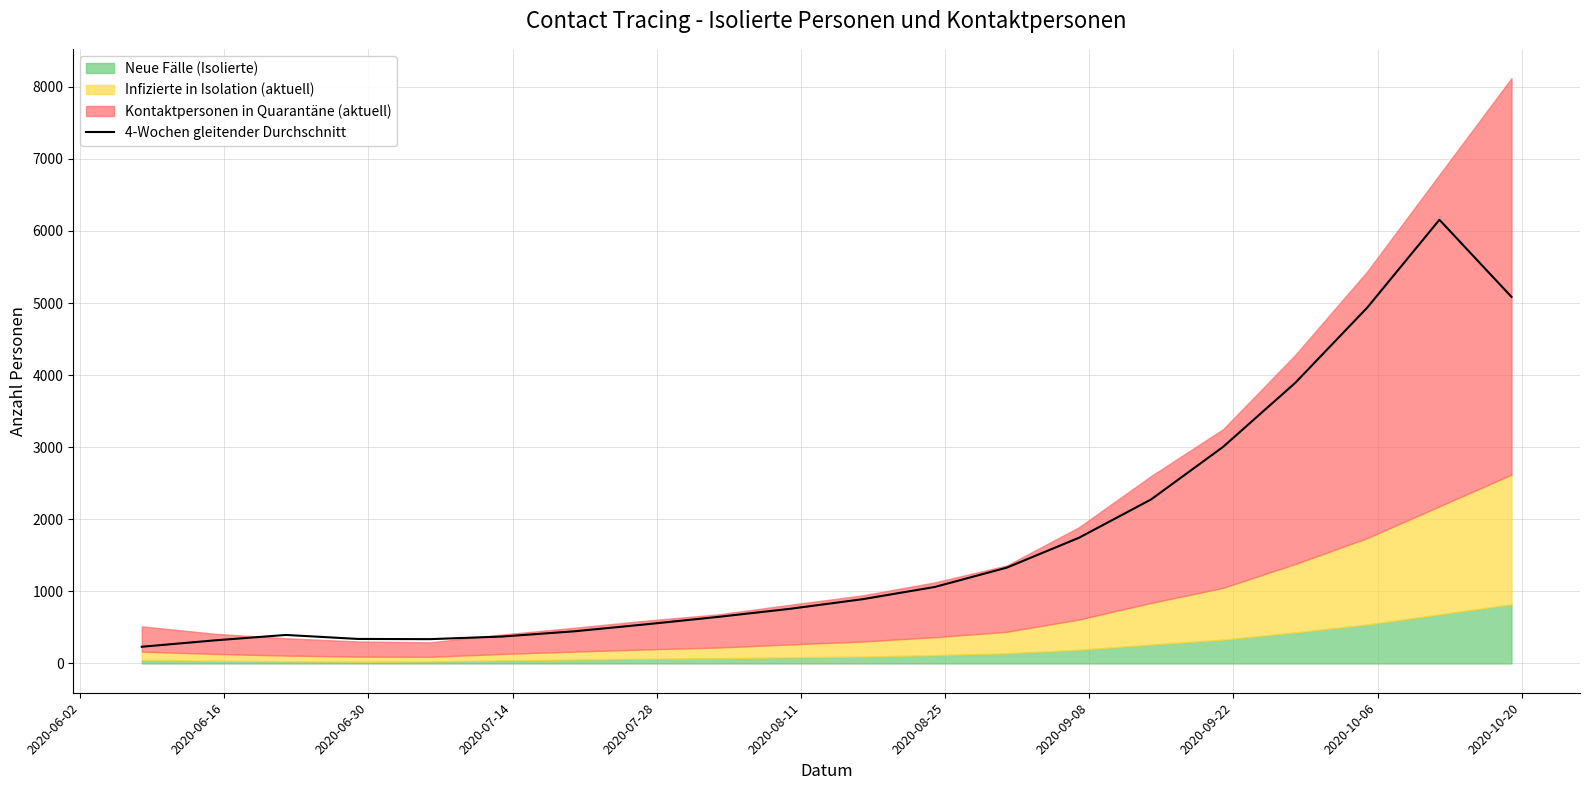

What is the minimum value for 4-Wochen gleitender Durchschnitt?

232.0